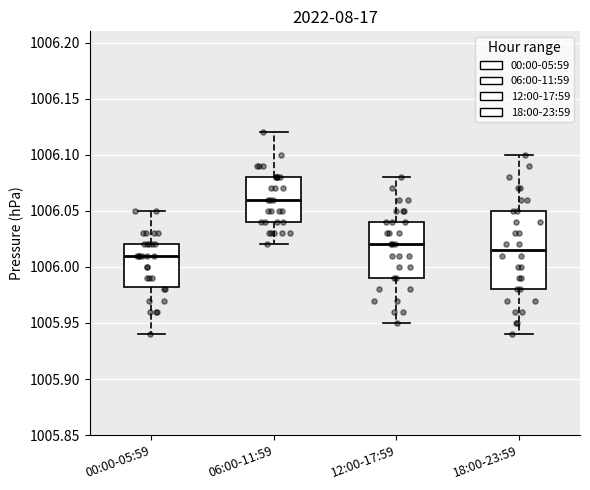

Comparing the boxes themselves (not the whiskers), which one is the tallest?

18:00-23:59